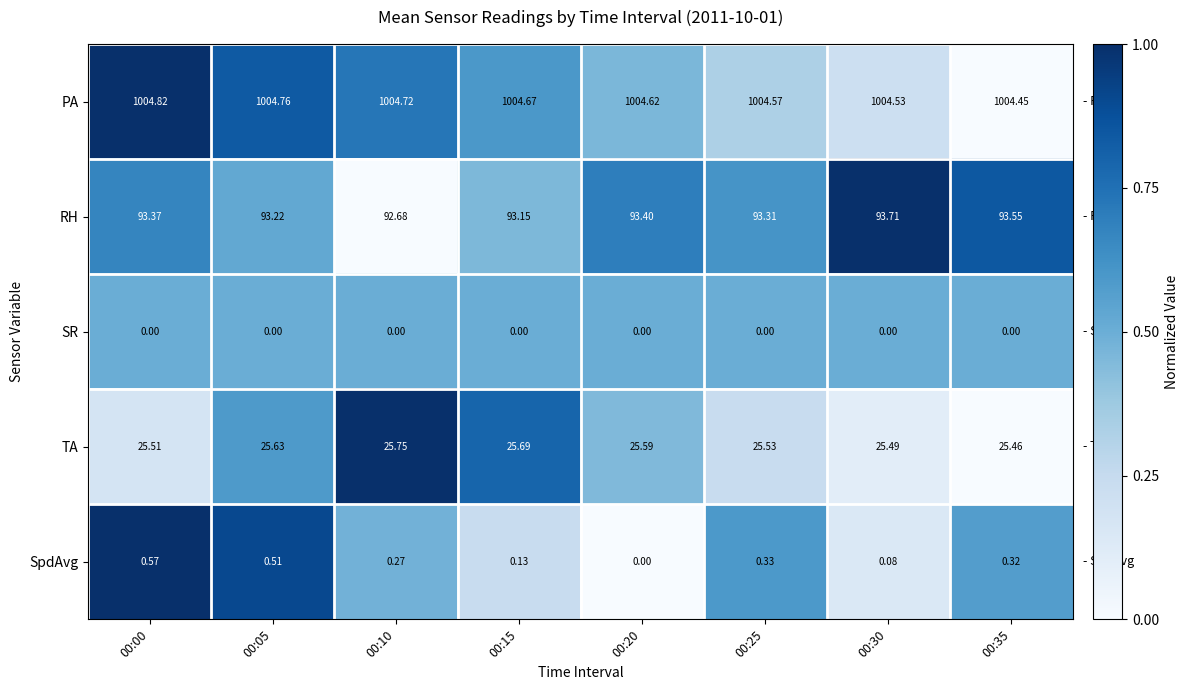

Count the number of data series in this chart.

5